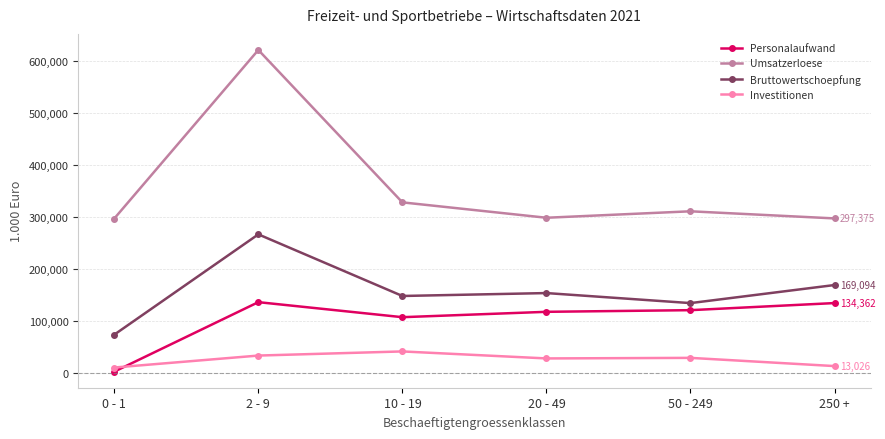

What is the value of the Personalaufwand point at the 1st from the left?

2320